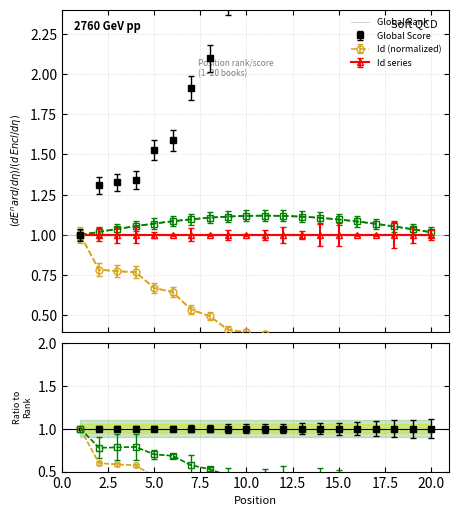

What is the value of the Id point at the 13th from the left?

1.0